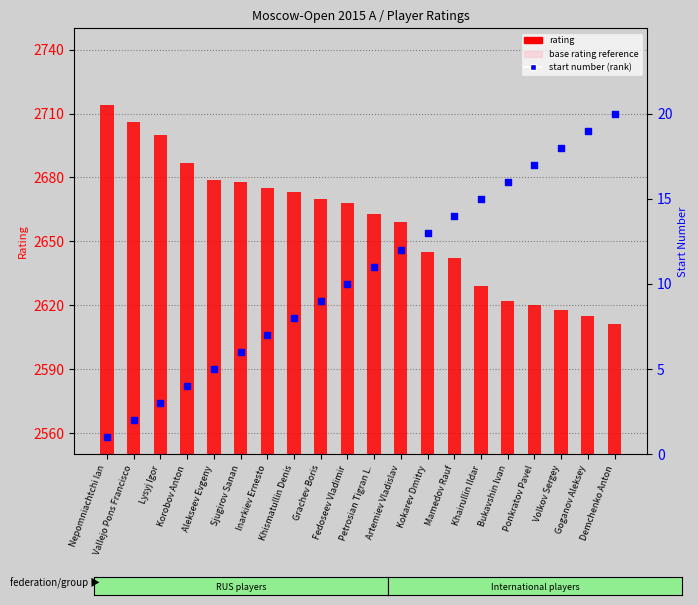

Which series has the largest total across all categories?

rating